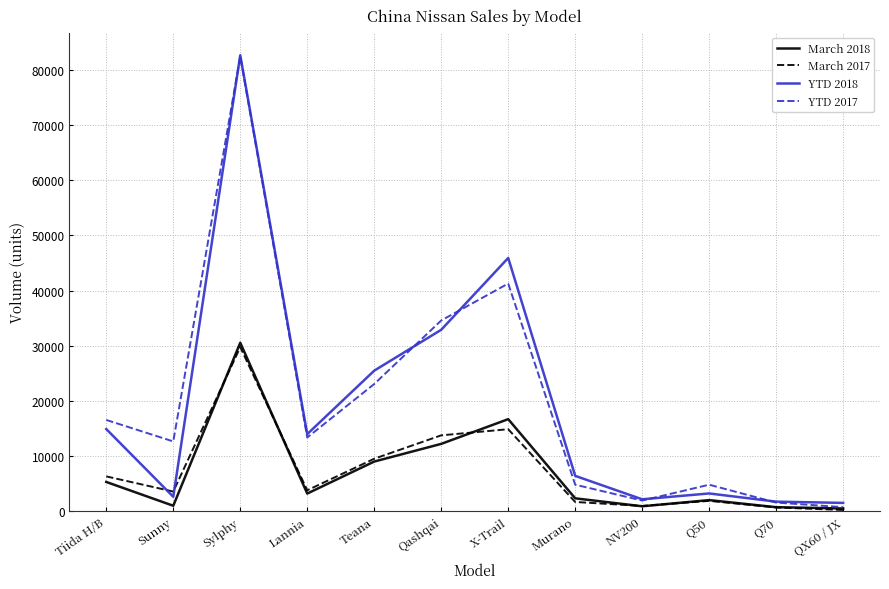

The value of March 2018 at Murano is 2342. True or false?

True